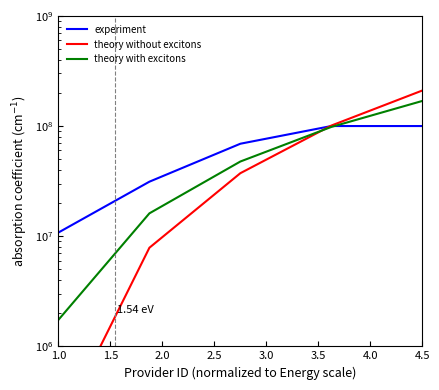

How many times do theory without excitons and experiment cross each other?

1